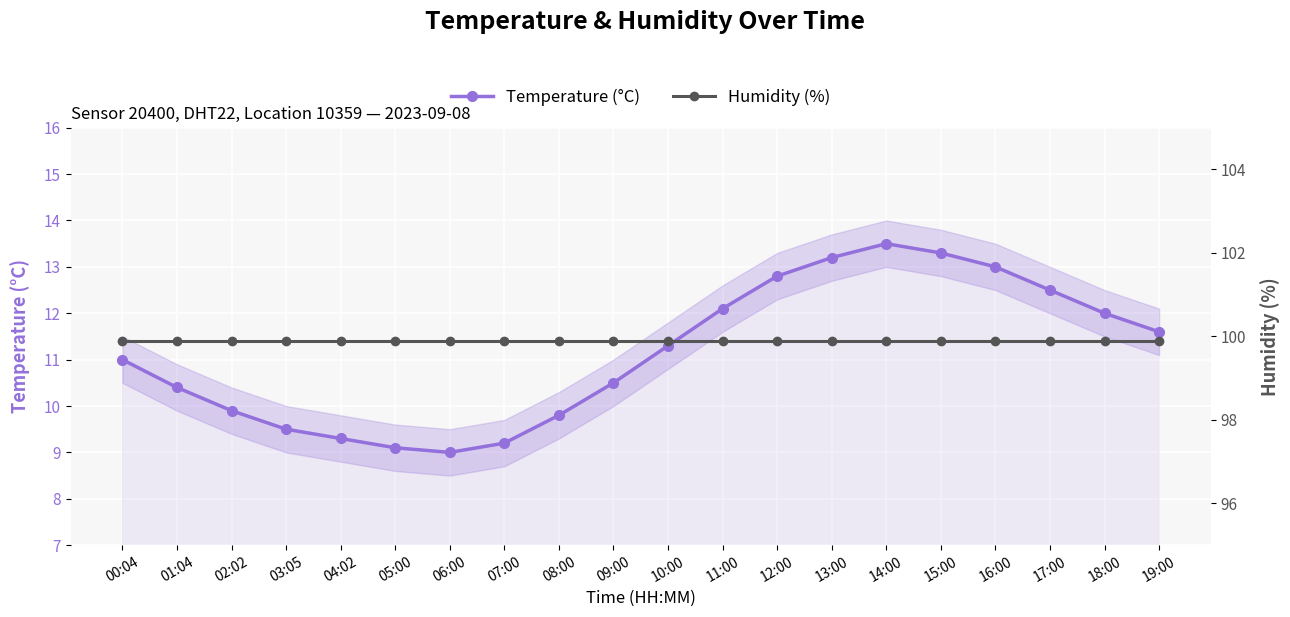

How many data points does each series have?

20